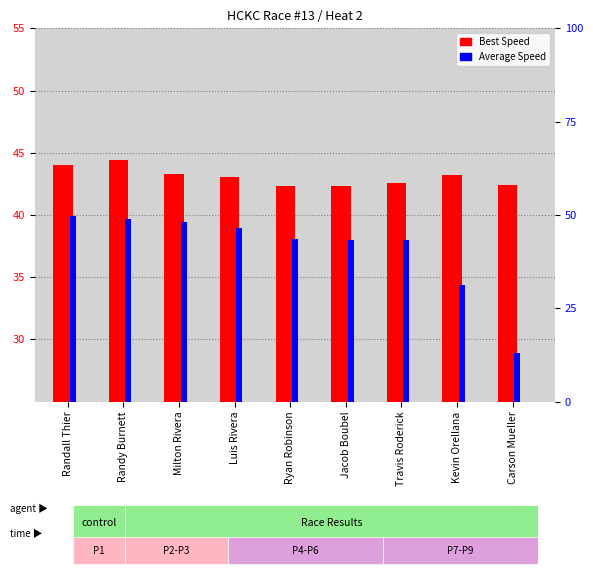

What is the smallest value displayed?

28.9